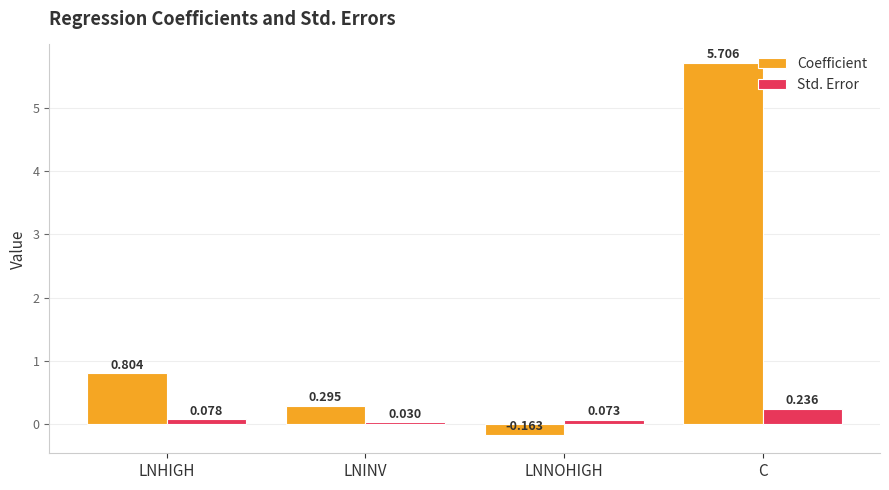

How many values in Coefficient are above zero?

3